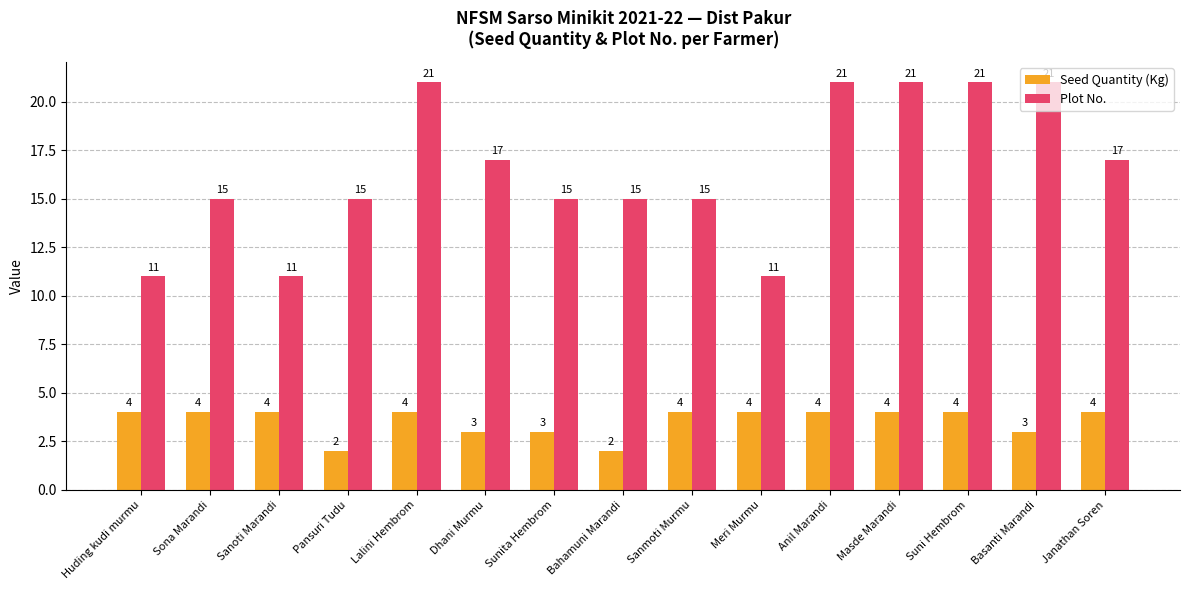

List the series in order of their peak value, highest first.

Plot No., Seed Quantity (Kg)